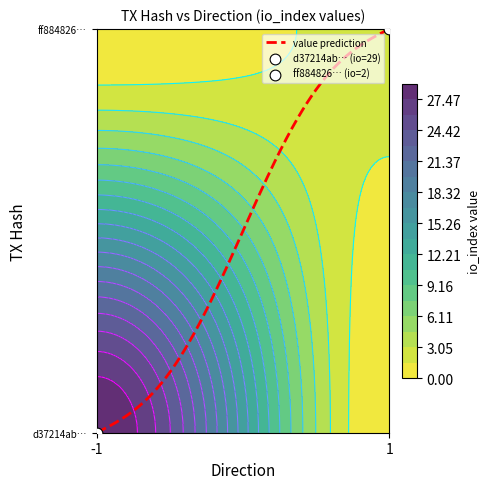

Is the value of ff88482661a287b4234695f550c3d45748753fb at io_index greater than the value of d37214ab664d60badcbe60f499ca5135aea413e at io_index?

No